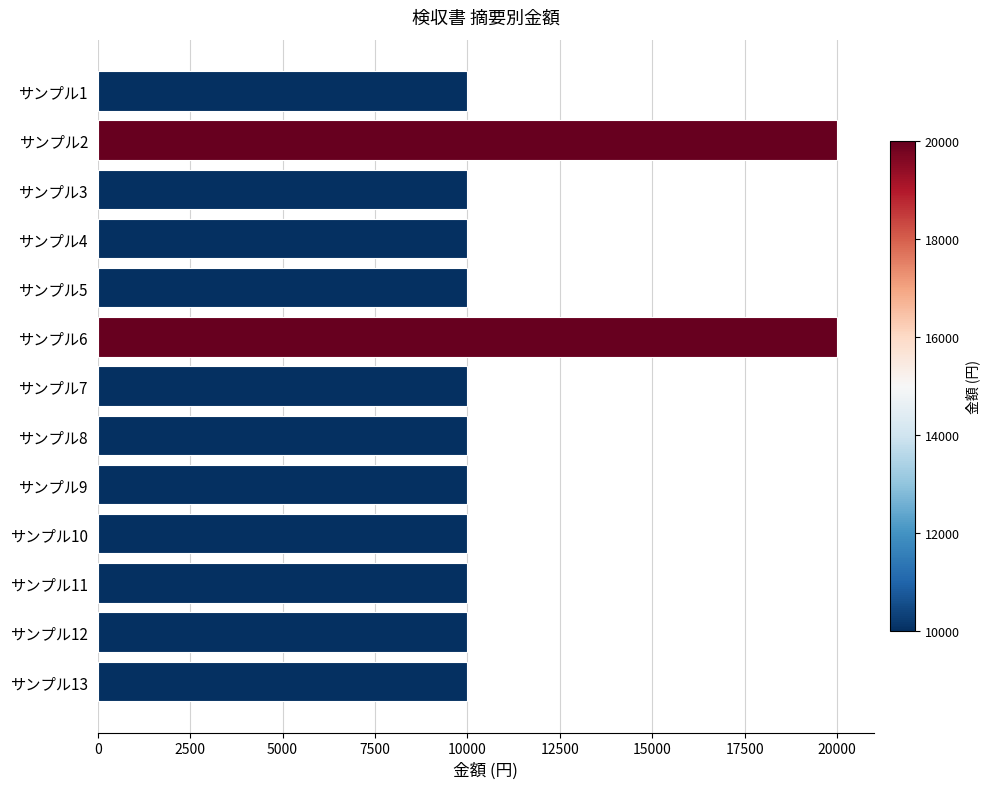

How many data points are above 10000?

2